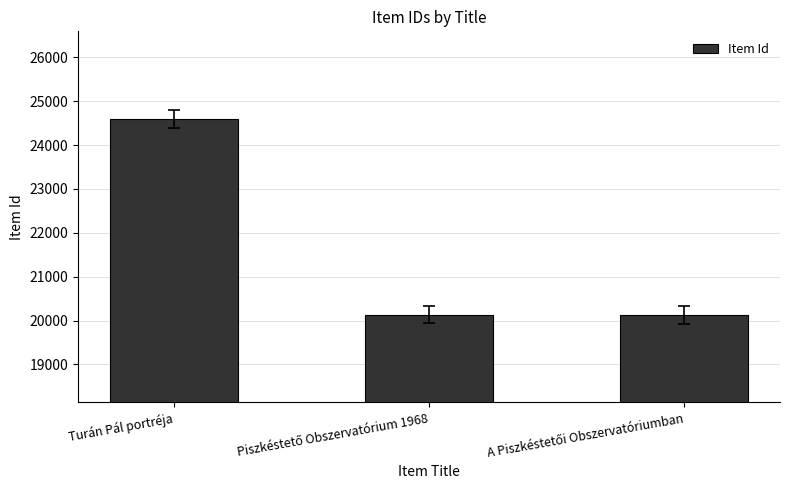

What is the label of the 1st bar from the left?

Turán Pál portréja